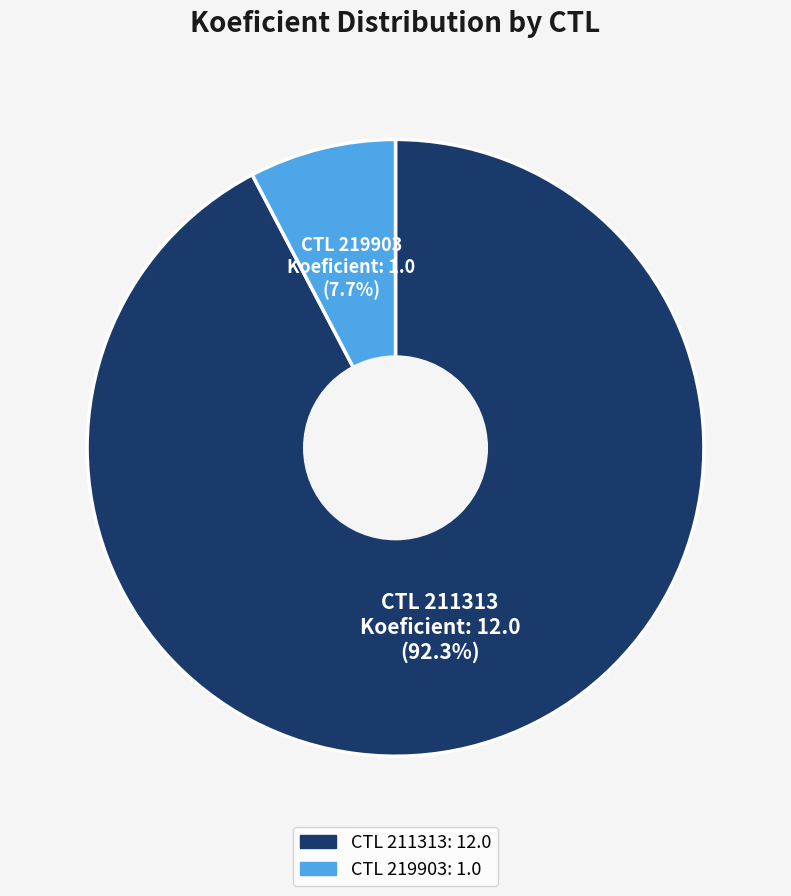

Does any single category account for the majority?

Yes